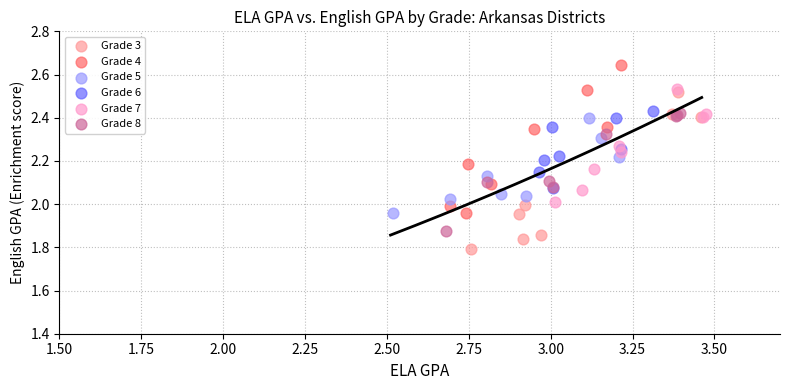

Which series reaches the minimum Y coordinate?

Grade 3